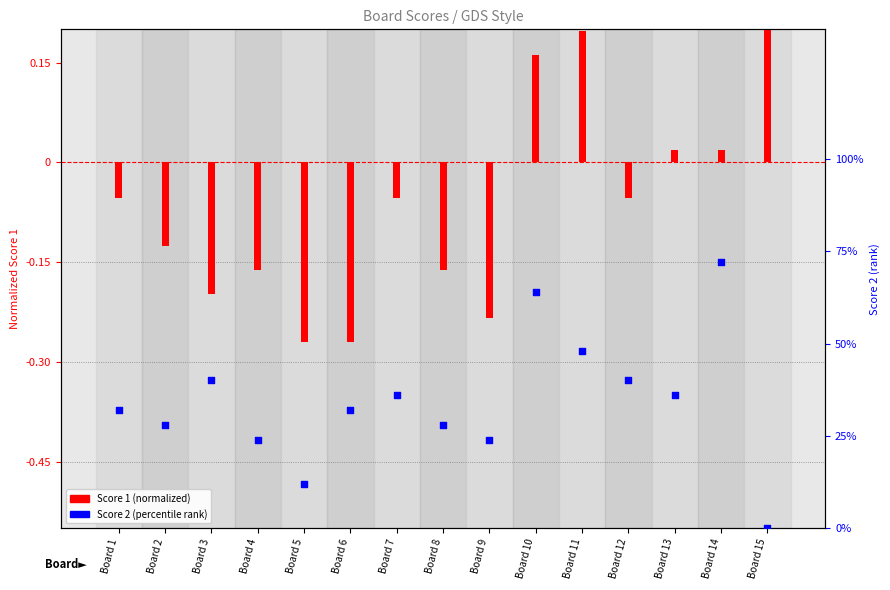

At which category is the sum across all series the highest?

Board 10